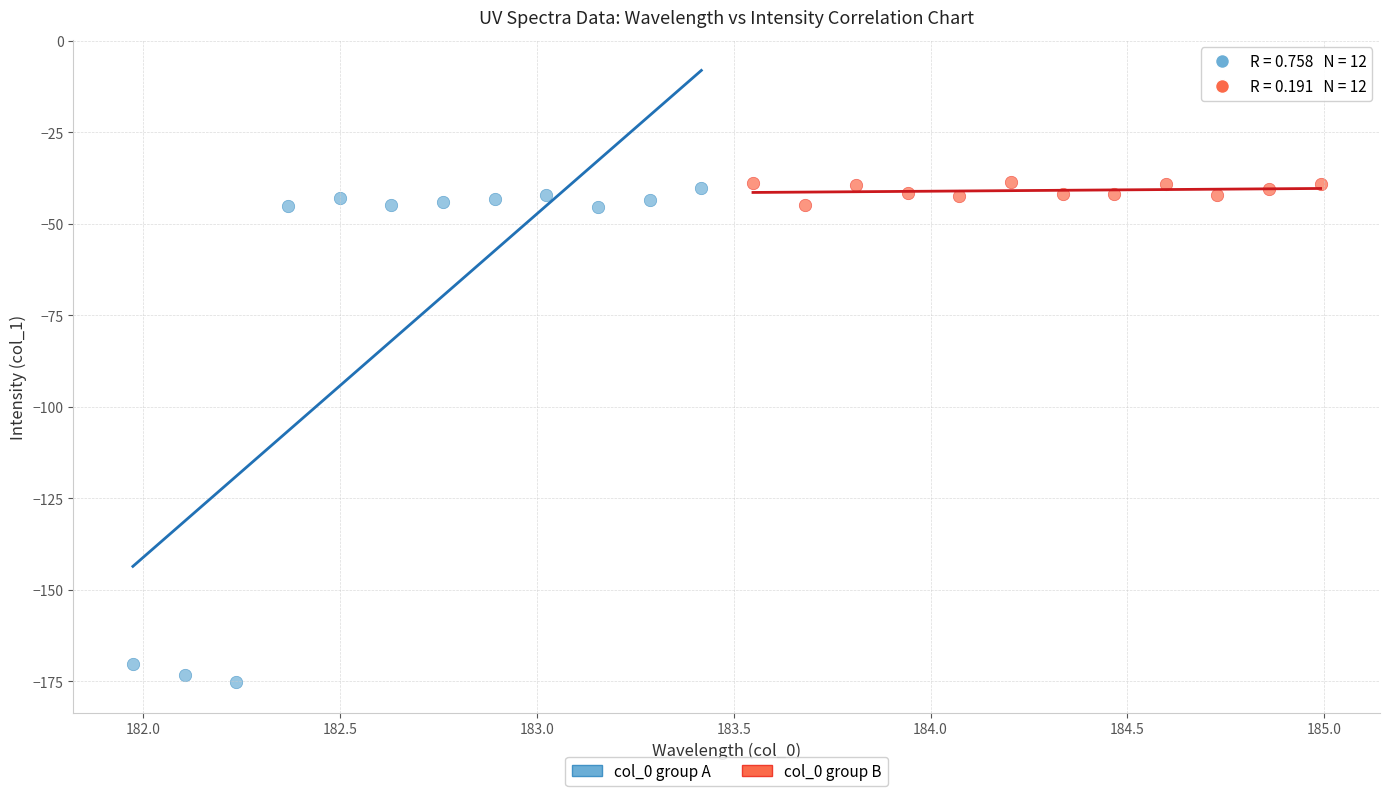

Which series contains the lowest Y value?

col_0 group A